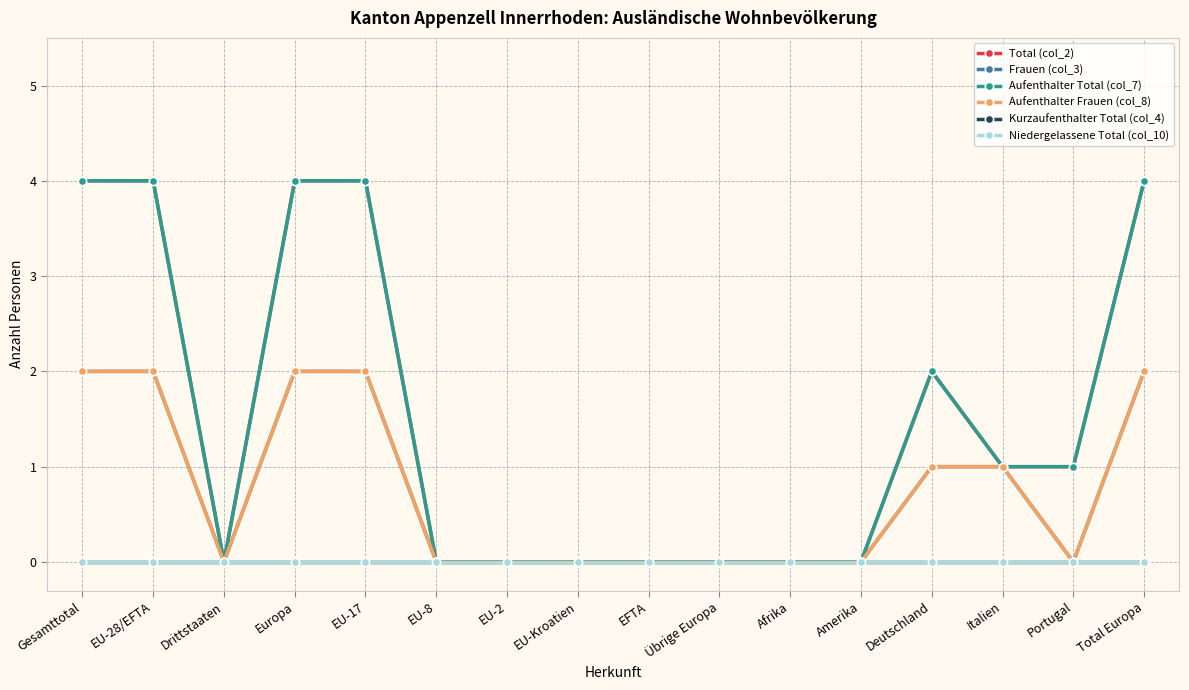

Is this an area chart (filled region under the line)?

No